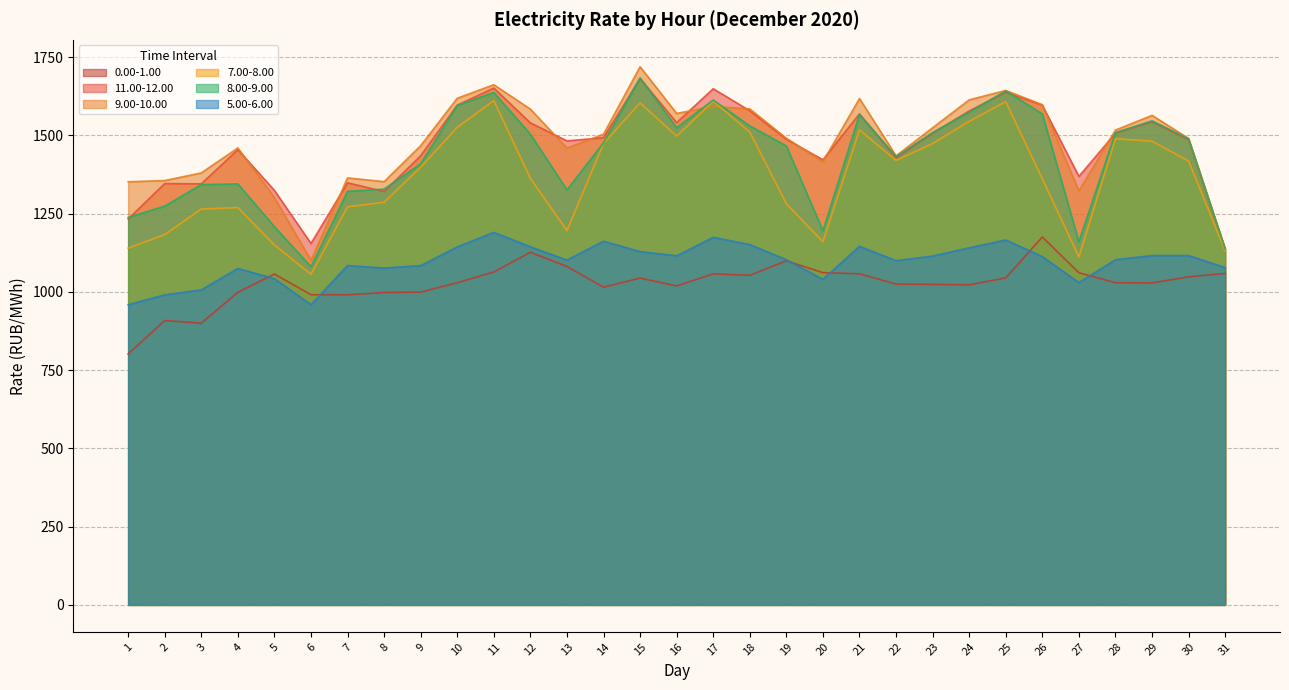

Is it true that 5.00-6.00 equals 287.9 at 5?

False